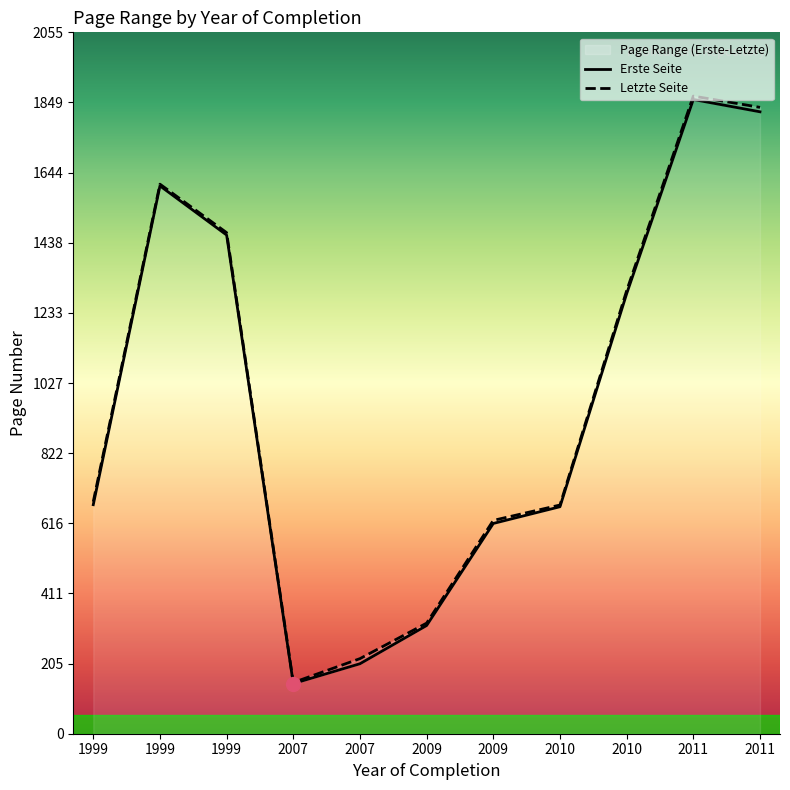

At 2010, list the series in order from largest to smallest.

Letzte Seite, Erste Seite